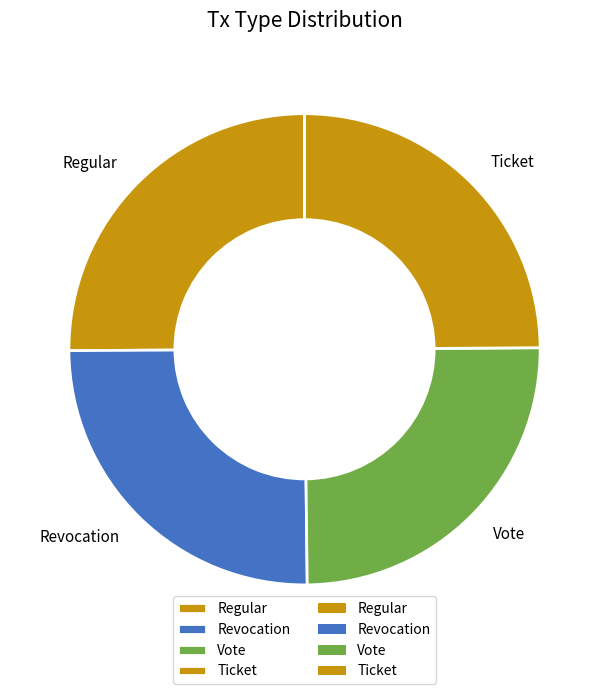

What is the ratio of the value at Vote to the value at Revocation?

1.0